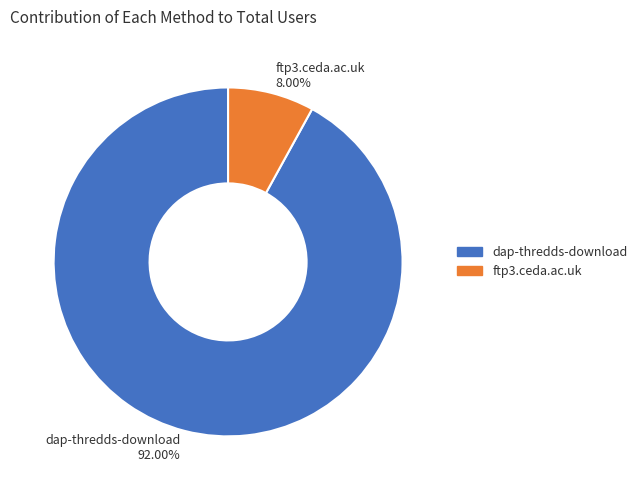

How many slices are in this pie chart?

2